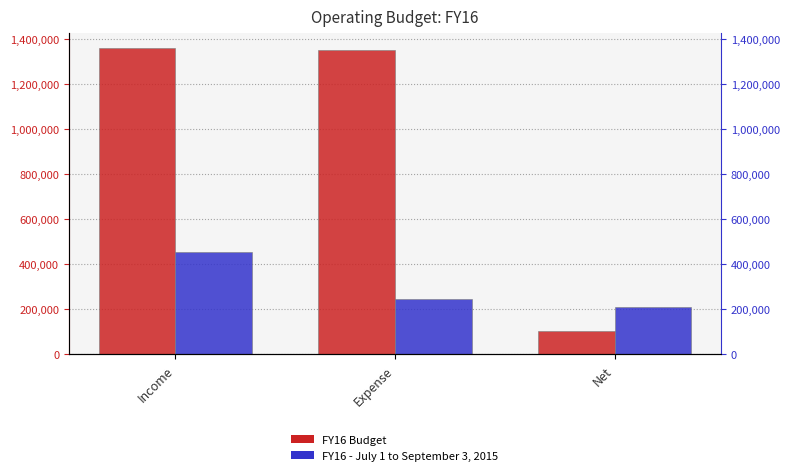

Is it true that FY16 - July 1 to September 3, 2015 equals 95571.4 at Net?

False